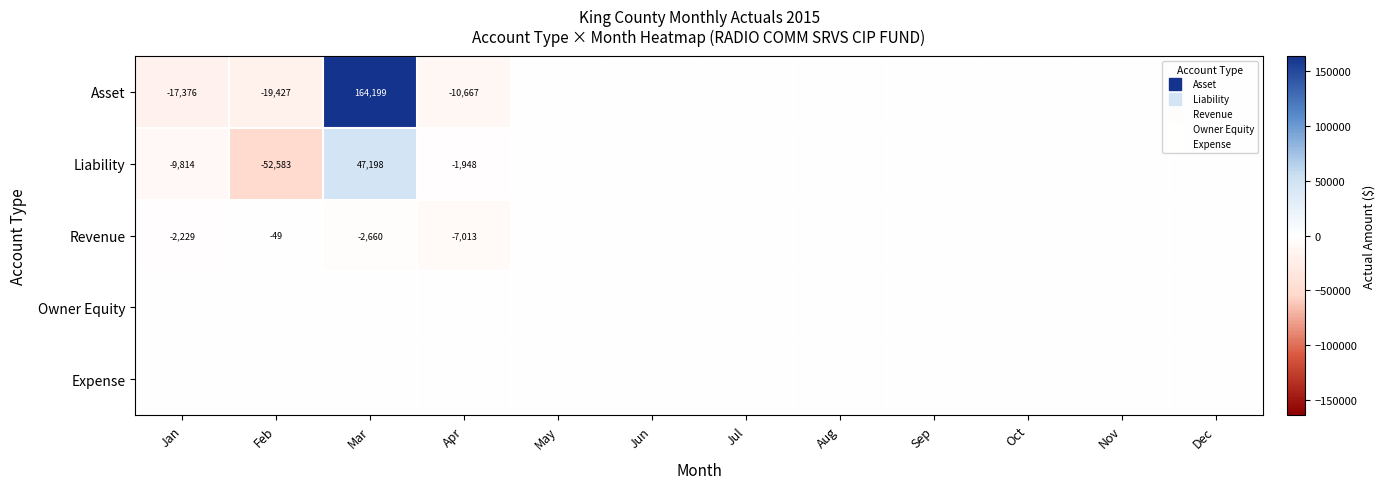

Between Apr and Jul, which is larger?

Jul